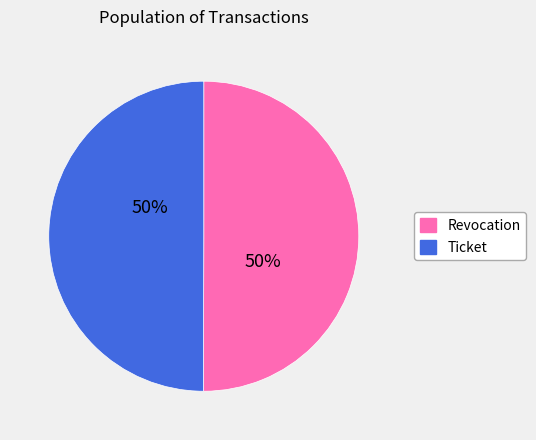

To the nearest percent, what is the average slice percentage?

50%